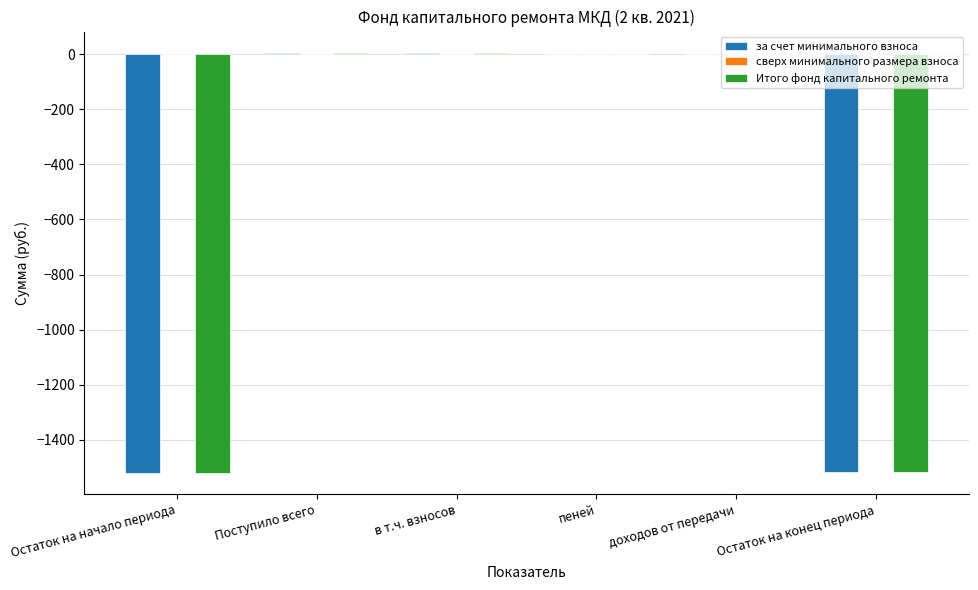

What is the sum of all за счет минимального взноса values?

-3024.7